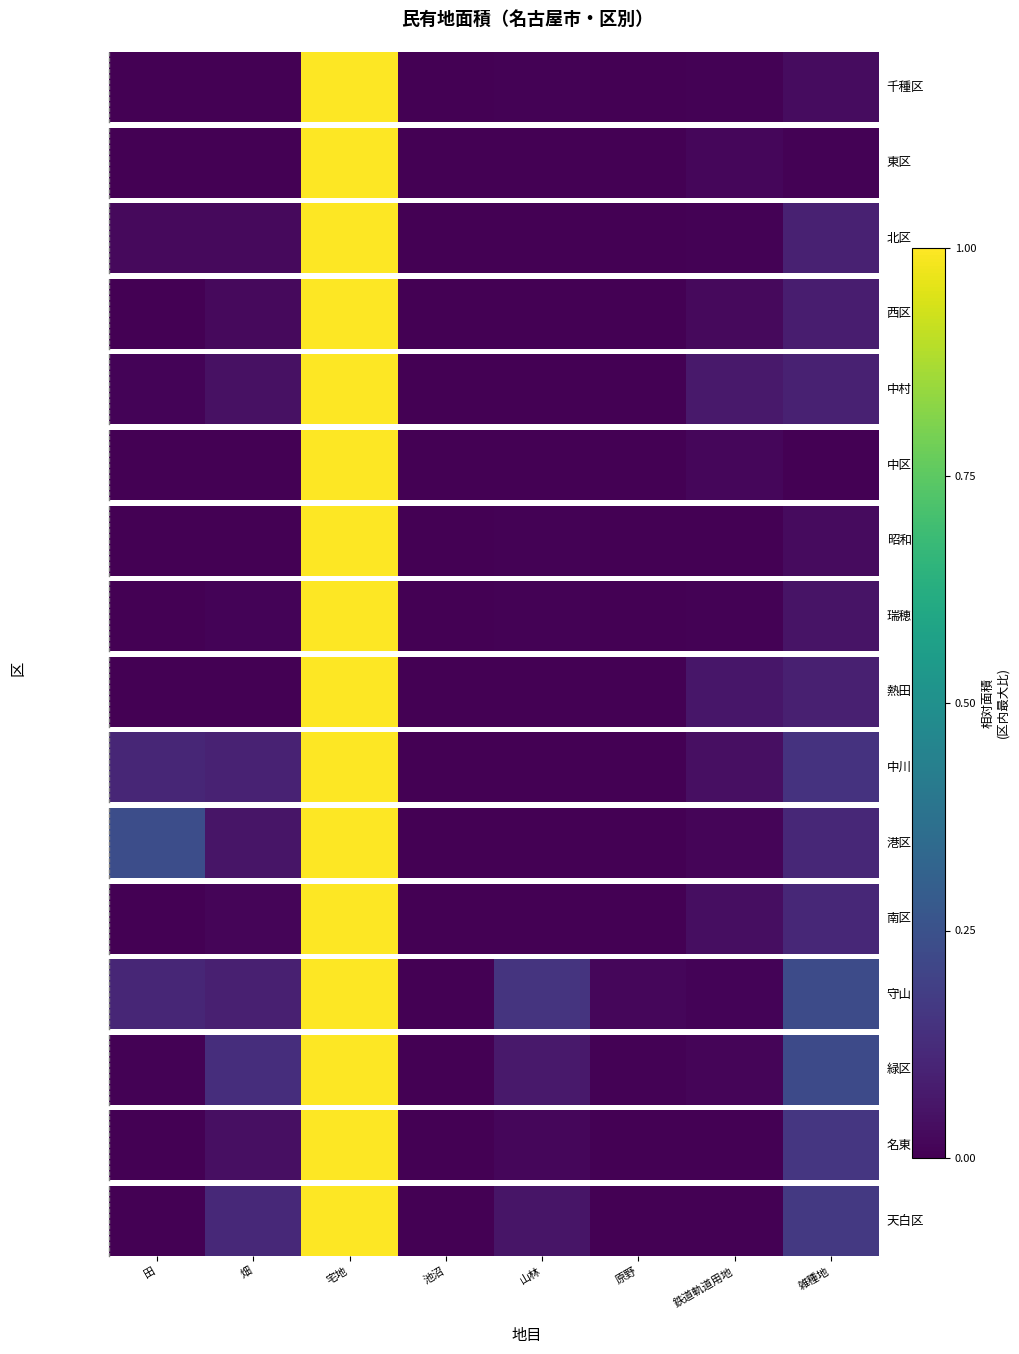

What is the maximum value shown in the chart?

1.0